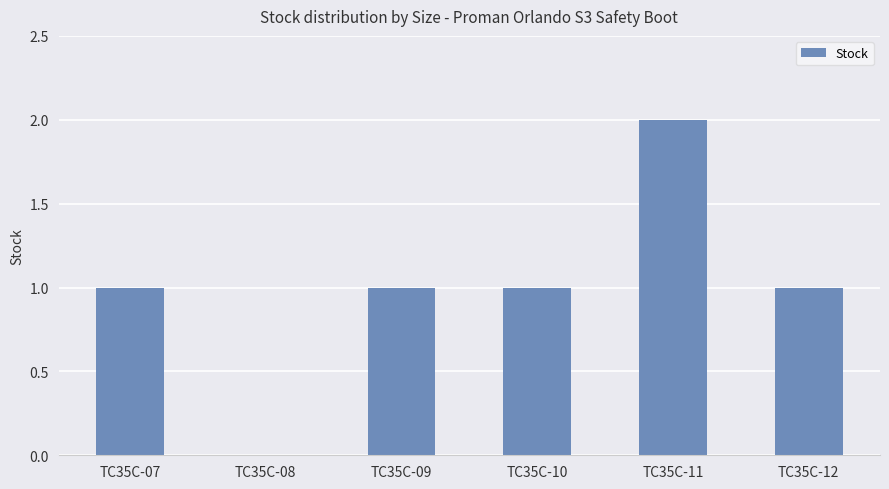

What is the ratio of the value at TC35C-12 to the value at TC35C-10?

1.0